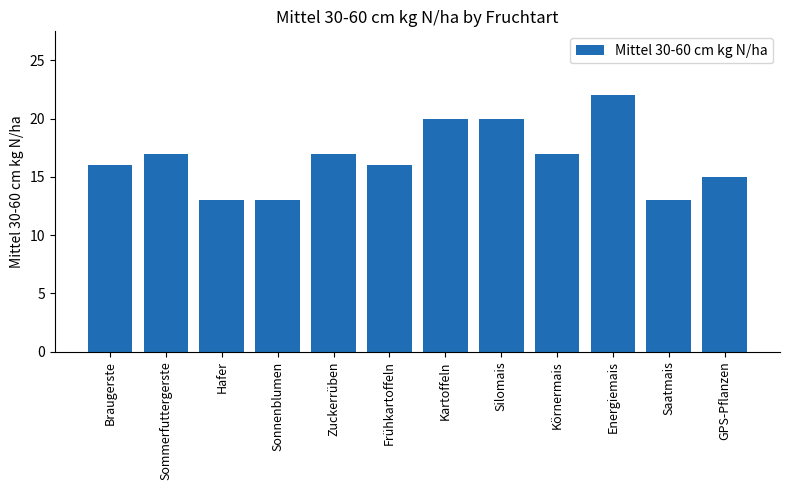

Between Sonnenblumen and Kartoffeln, which is larger?

Kartoffeln